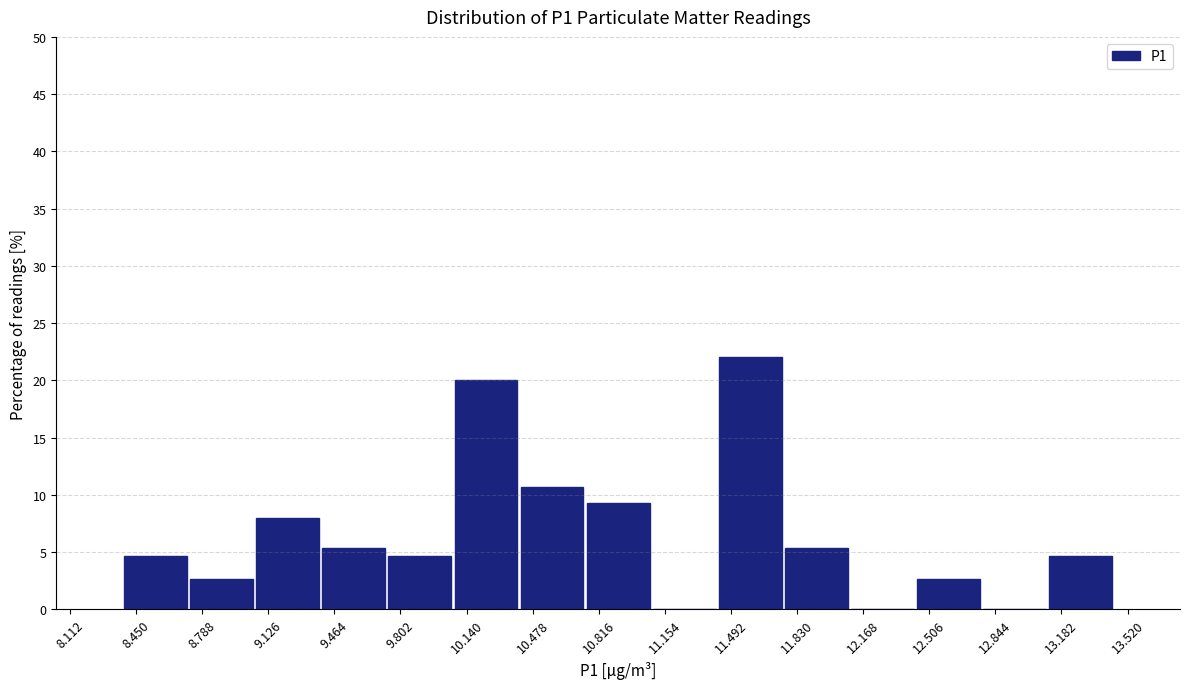

Reading left to right, list every bar in this chart as the range it spans on the x-axis followed by its height. Neither the bar edges nor the heights are printed on the chart, so give them approximately, as read against the axes.

8.40 to 8.70: 4.5
8.70 to 9.05: 2.5
9.05 to 9.40: 8.0
9.40 to 9.75: 5.5
9.75 to 10.05: 4.5
10.05 to 10.40: 20.0
10.40 to 10.75: 10.5
10.75 to 11.10: 9.5
11.10 to 11.40: 0
11.40 to 11.75: 22.0
11.75 to 12.10: 5.5
12.10 to 12.45: 0
12.45 to 12.75: 2.5
12.75 to 13.10: 0
13.10 to 13.45: 4.5